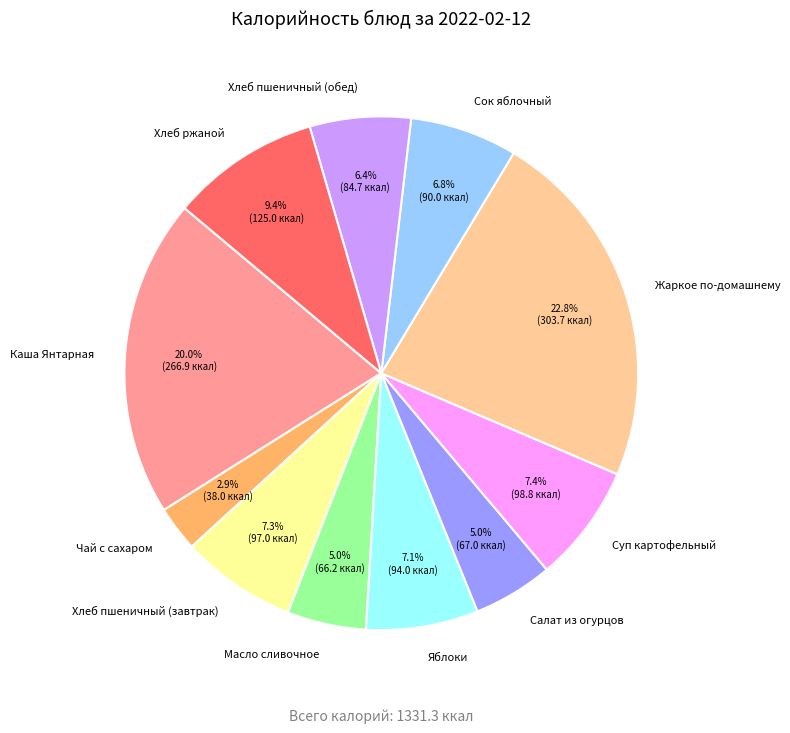

To the nearest percent, what is the combined percentage of Яблоки and Суп картофельный?

14%